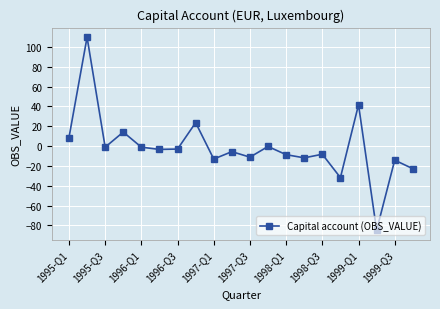

What is the sum of all values?

-23.0